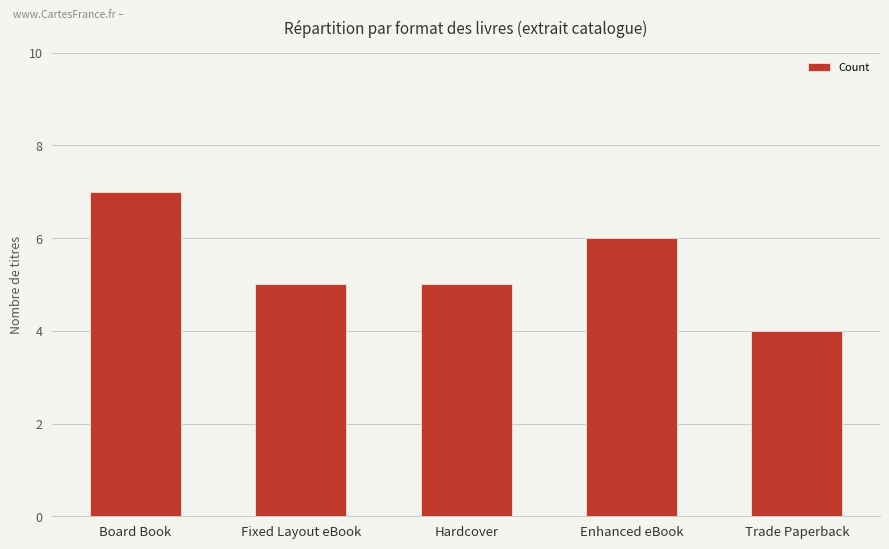

What value does the data have at Trade Paperback?

4